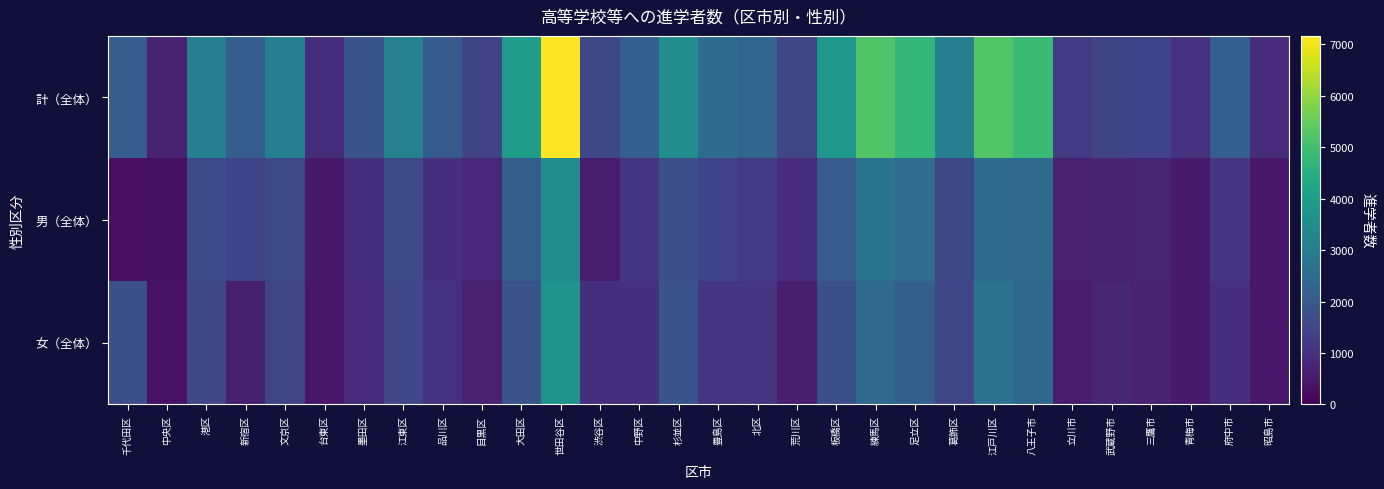

What is the spread (max minus min) of values at 千代田区?

1750